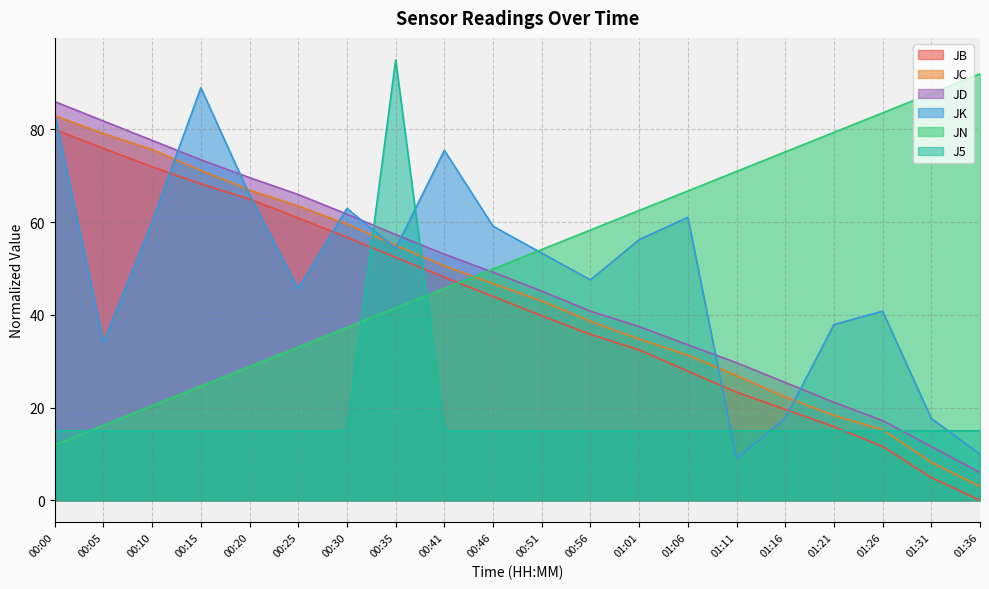

At which label does J5 reach its minimum?

00:00